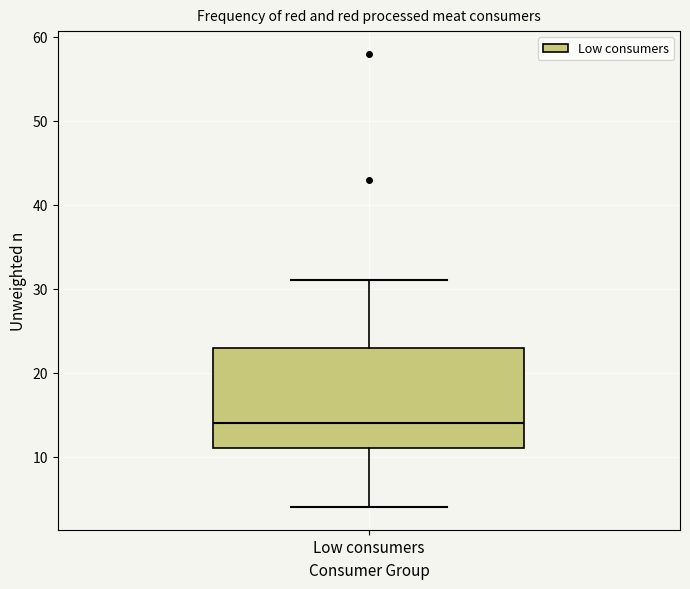

Where does the median line of the box for Low consumers sit on the y-axis? The values are not printed on the chart, so give them approximately, as read against the axis.

14